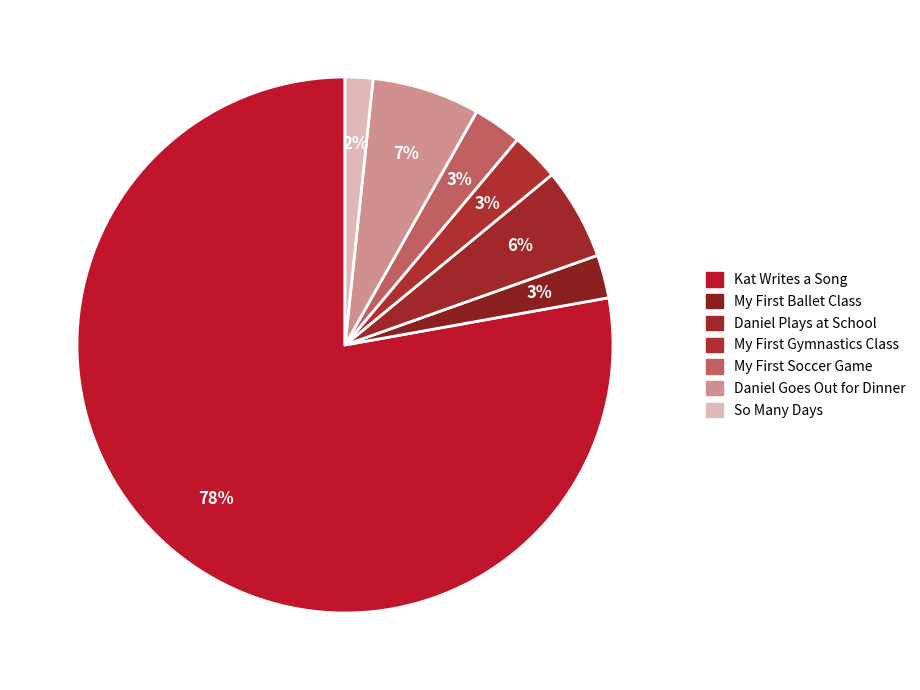

Which slice is the smallest?

So Many Days